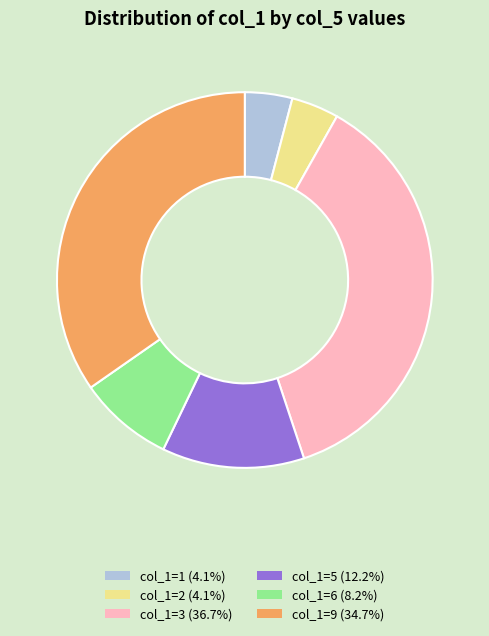

Is there a majority slice in this chart?

No